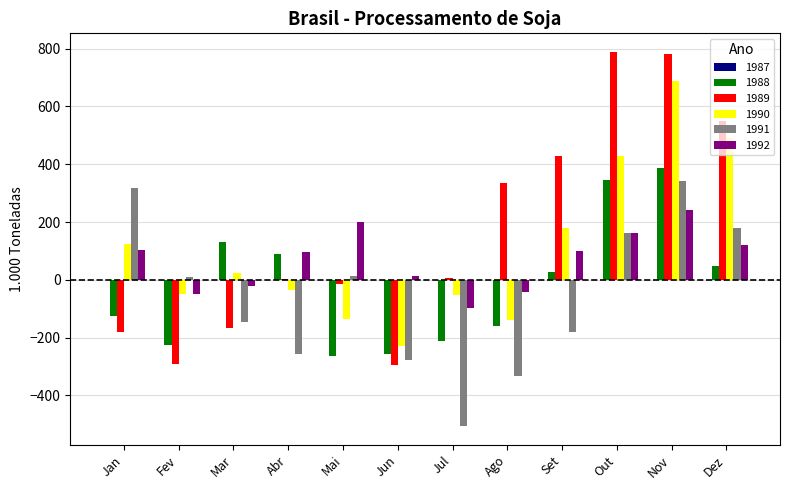

What is the sum of all 1992 values?

833